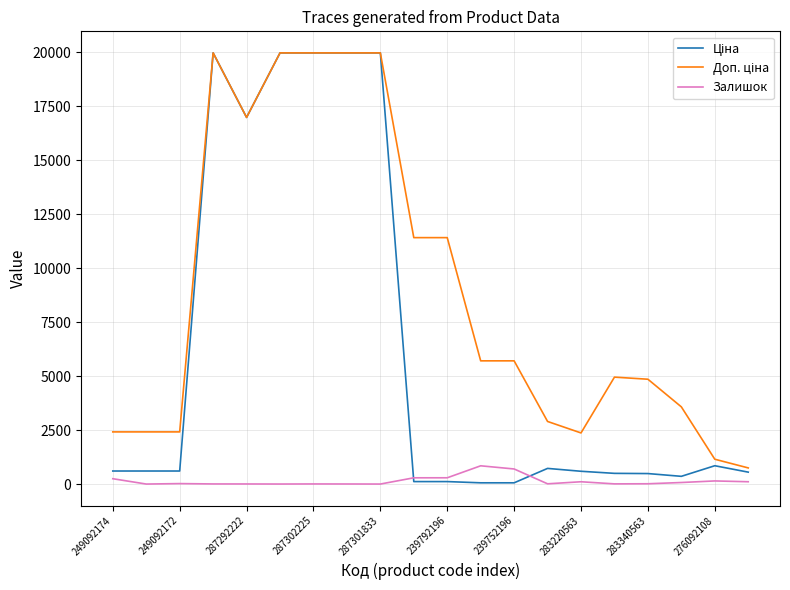

What is the greatest value displayed?

19964.2